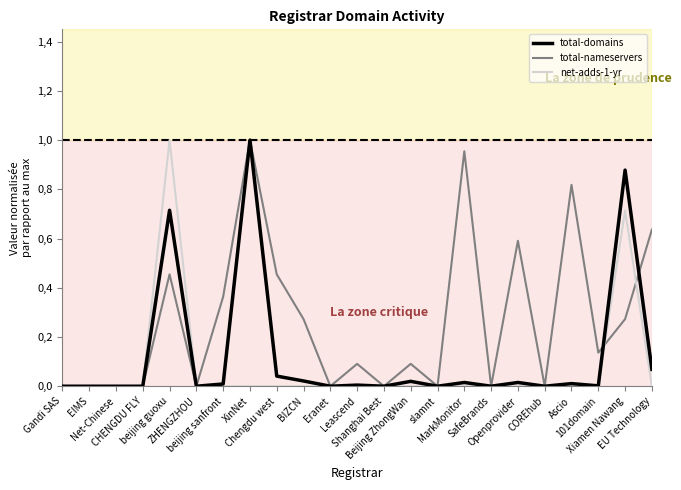

What is the difference between the maximum and second lowest values in the net-adds-1-yr series?

1.0